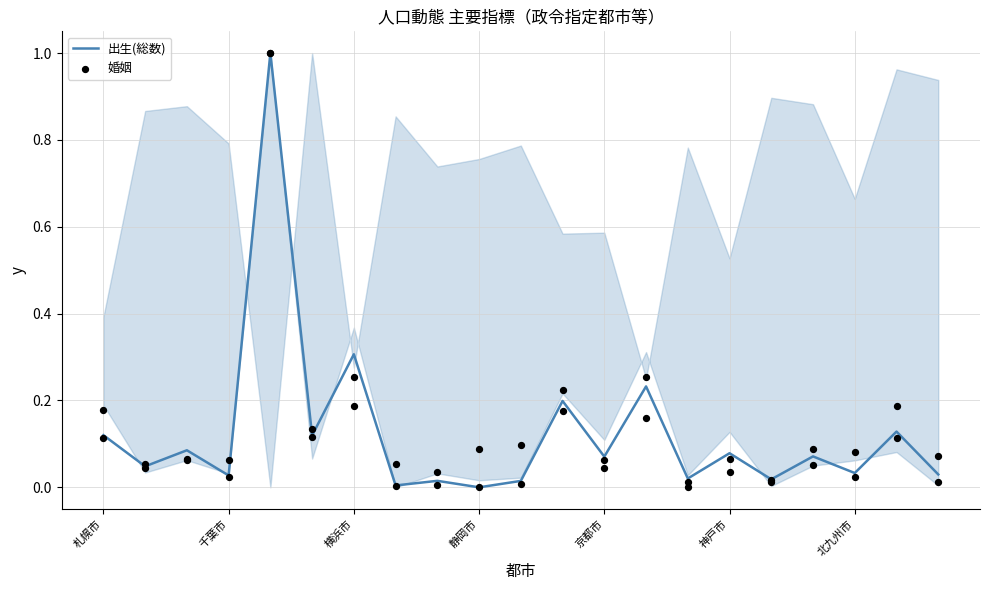

What is the maximum value for 出生(総数)?

1.0